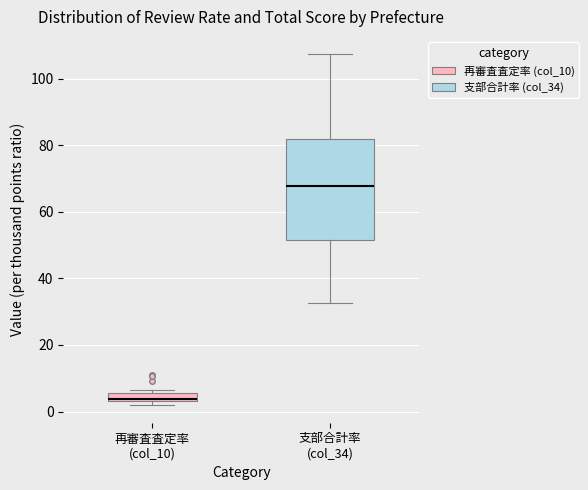

Where is the lower edge of the box for 再審査査定率 (col_10) on the y-axis? The values are not printed on the chart, so give them approximately, as read against the axis.

4